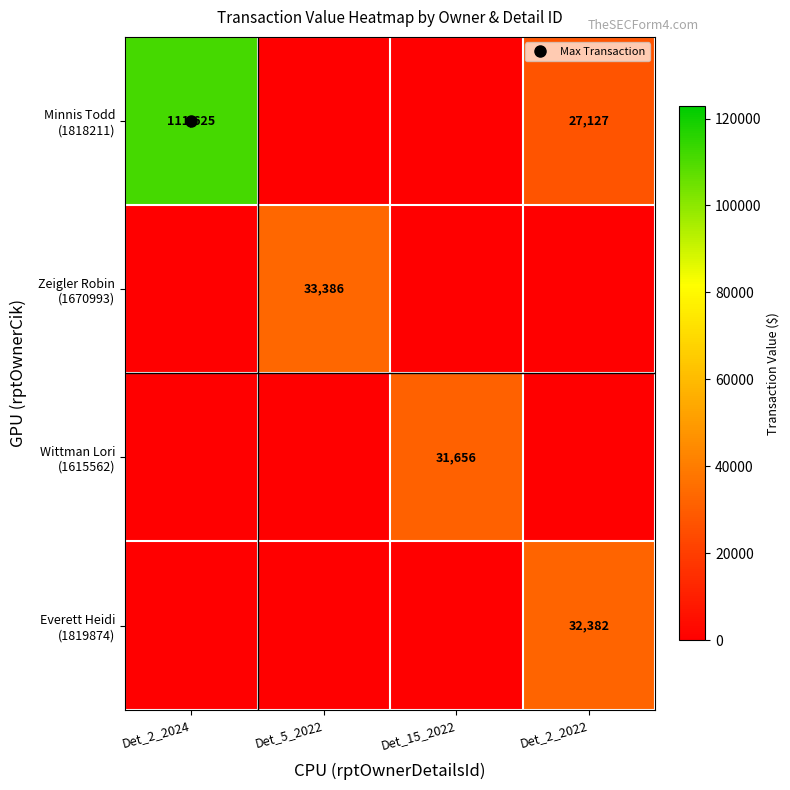

Which label corresponds to the largest value in the chart?

Det_2_2024